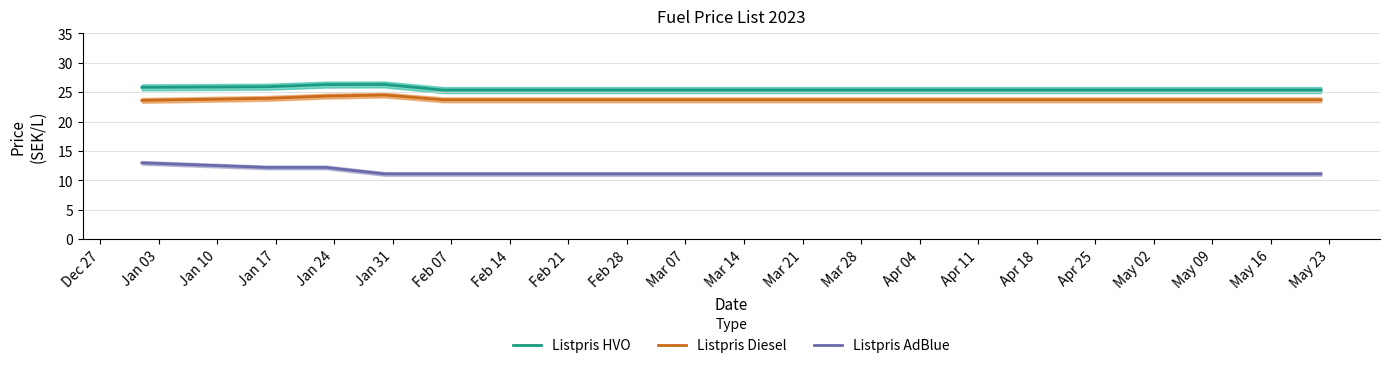

What are all the series names shown in the legend?

Listpris HVO, Listpris Diesel, Listpris AdBlue